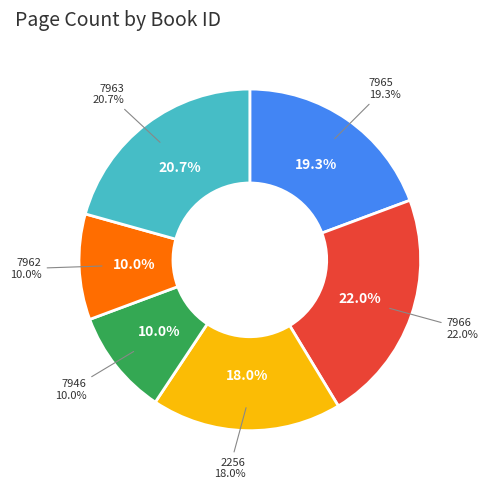

Which category has the biggest portion of the pie?

7966
Цената на един скандал